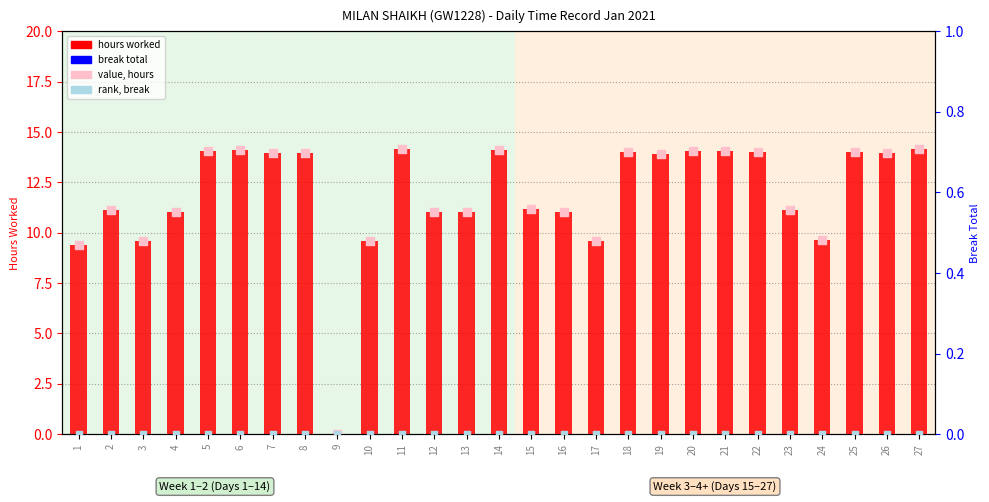

Which series reaches the minimum Y coordinate?

hours worked